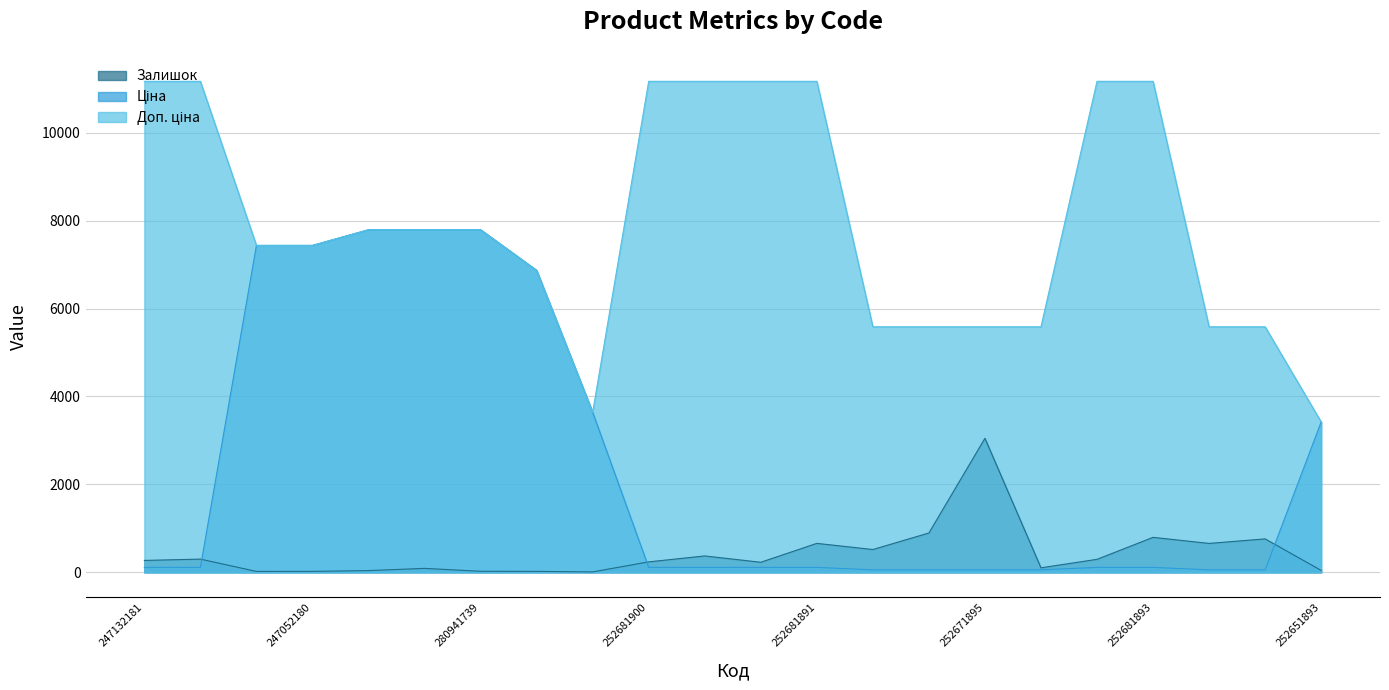

At how many categories does at least one series exceed 2731?

22